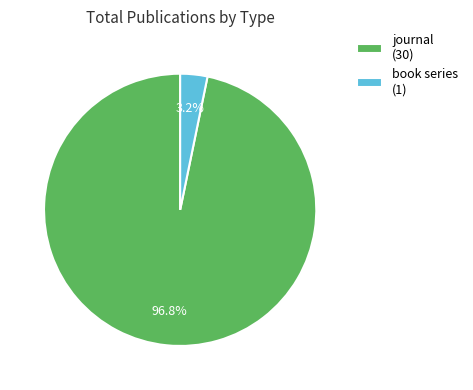

To the nearest percent, what is the difference between the book series and journal slice percentages?

94%